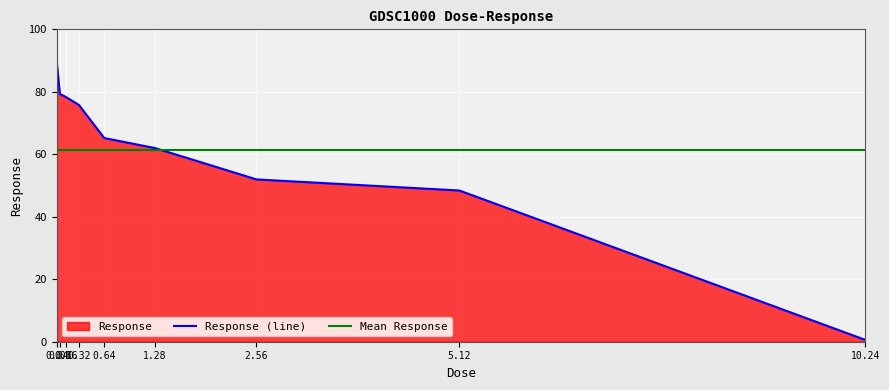

Count the number of values greater than 65.

5